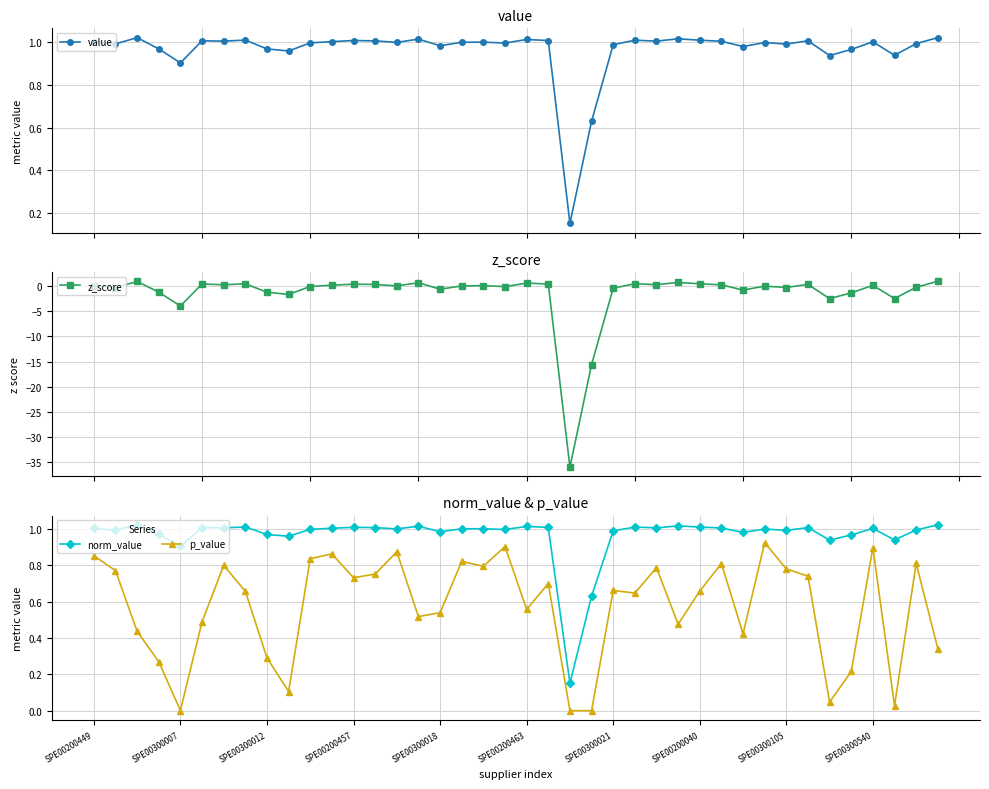

What is the sum of the norm_value values at SPE00300105 and SPE00200457?

2.0